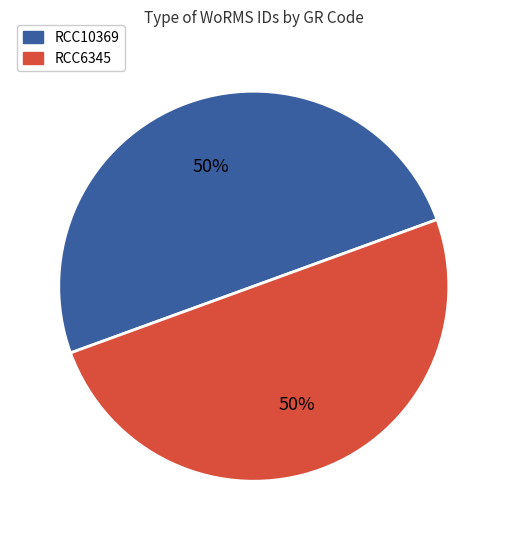

Approximately how many times larger is the value at RCC6345 compared to RCC10369?

1.0